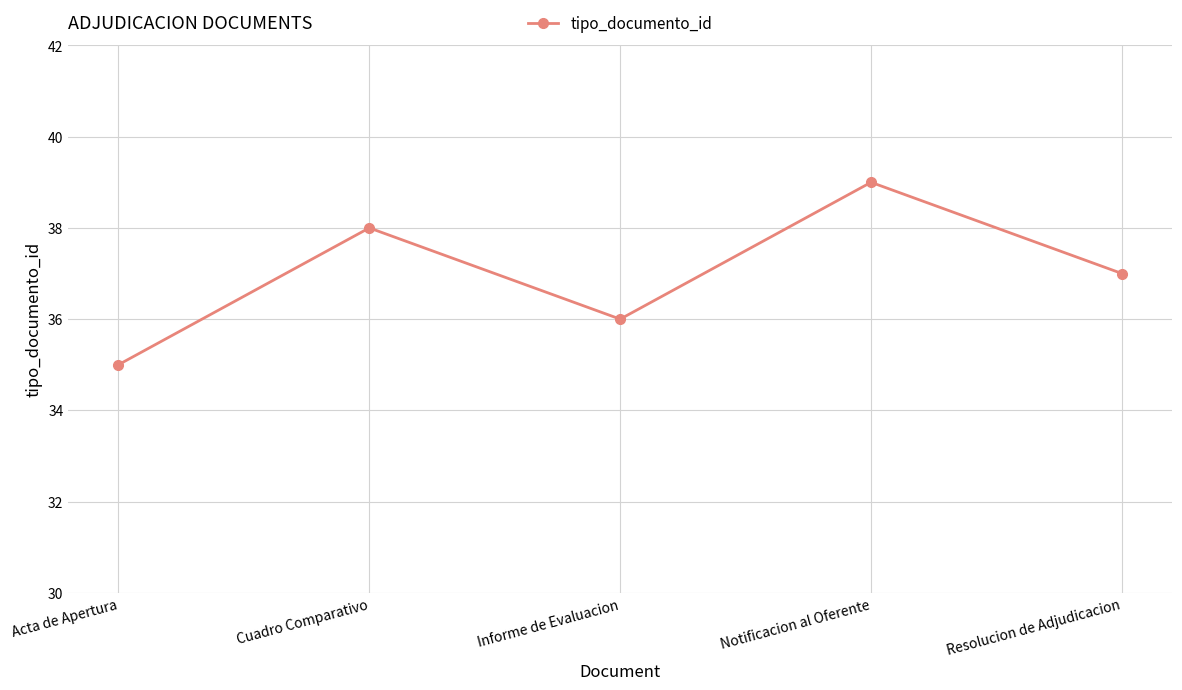

Reading left to right, what are all the values shown in this chart?

35	38	36	39	37